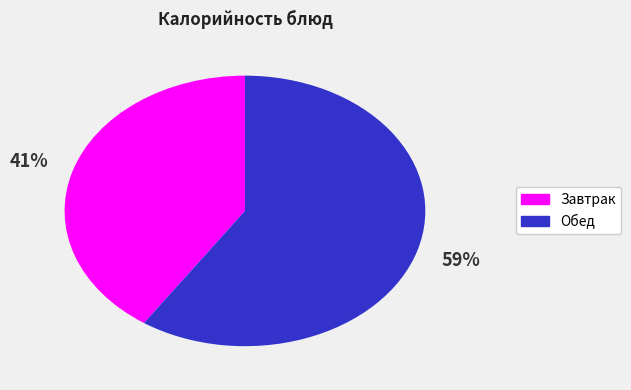

Is there any slice that represents more than half of the pie?

Yes